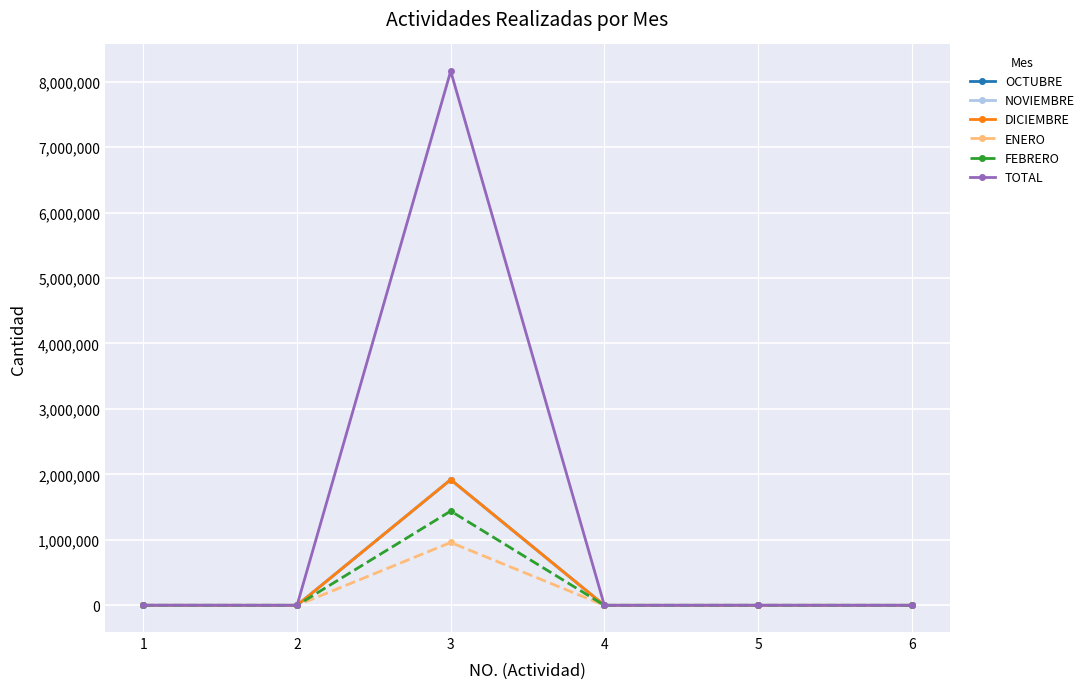

What value does the ENERO series have at 6?

20